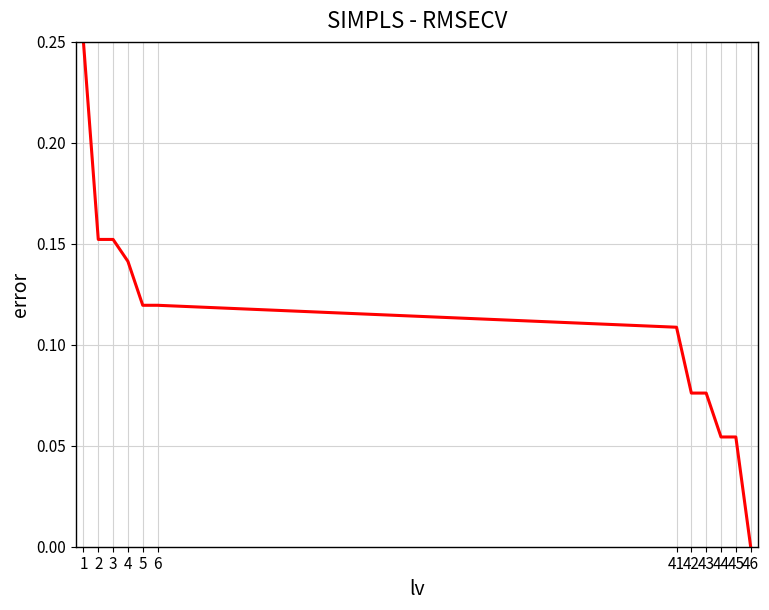

The chart shows a value of 0.0 at 44. True or false?

False